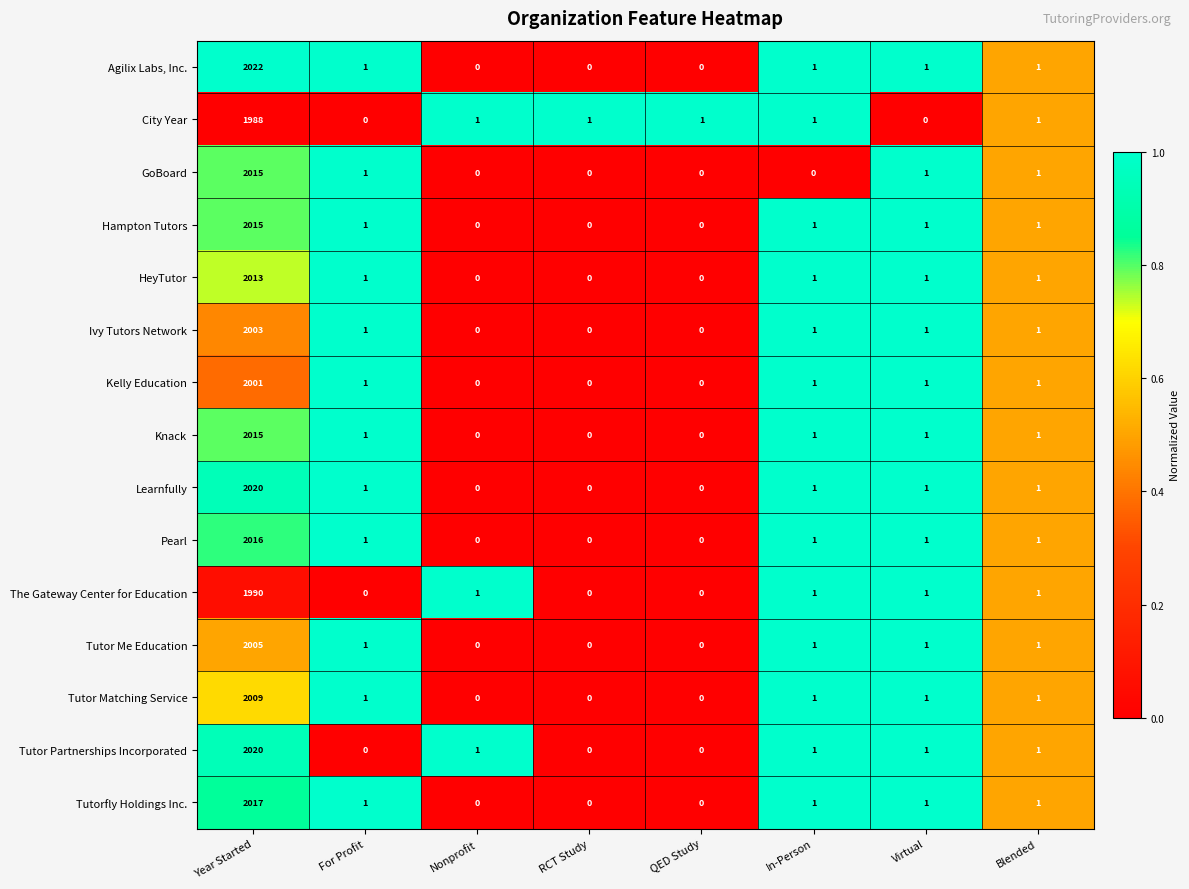

How many distinct data groups are displayed?

15